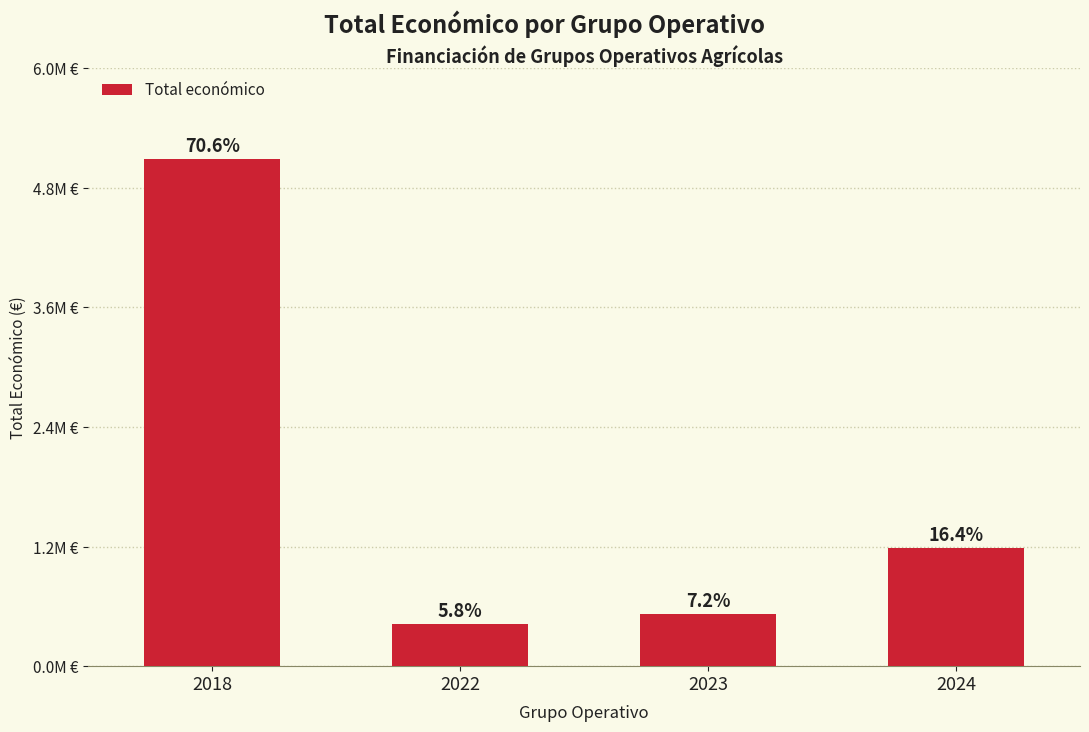

Reading right to left, what are all the values shown in this chart?

2024=1183125	2023=520000	2022=422071	2018=5092214